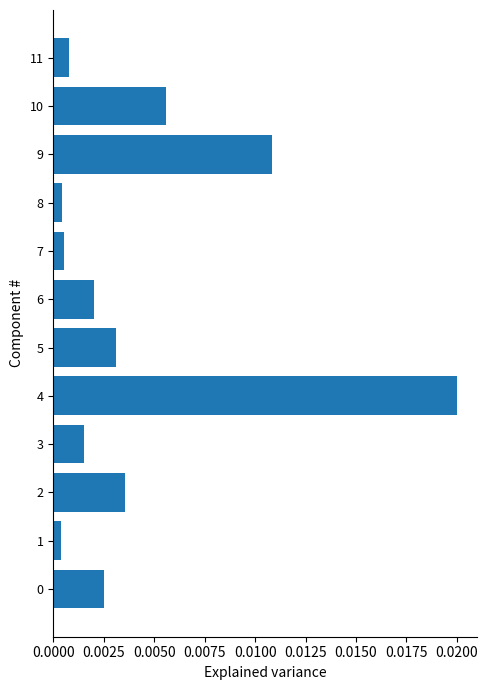

Which has a higher value, 4 or 5?

4